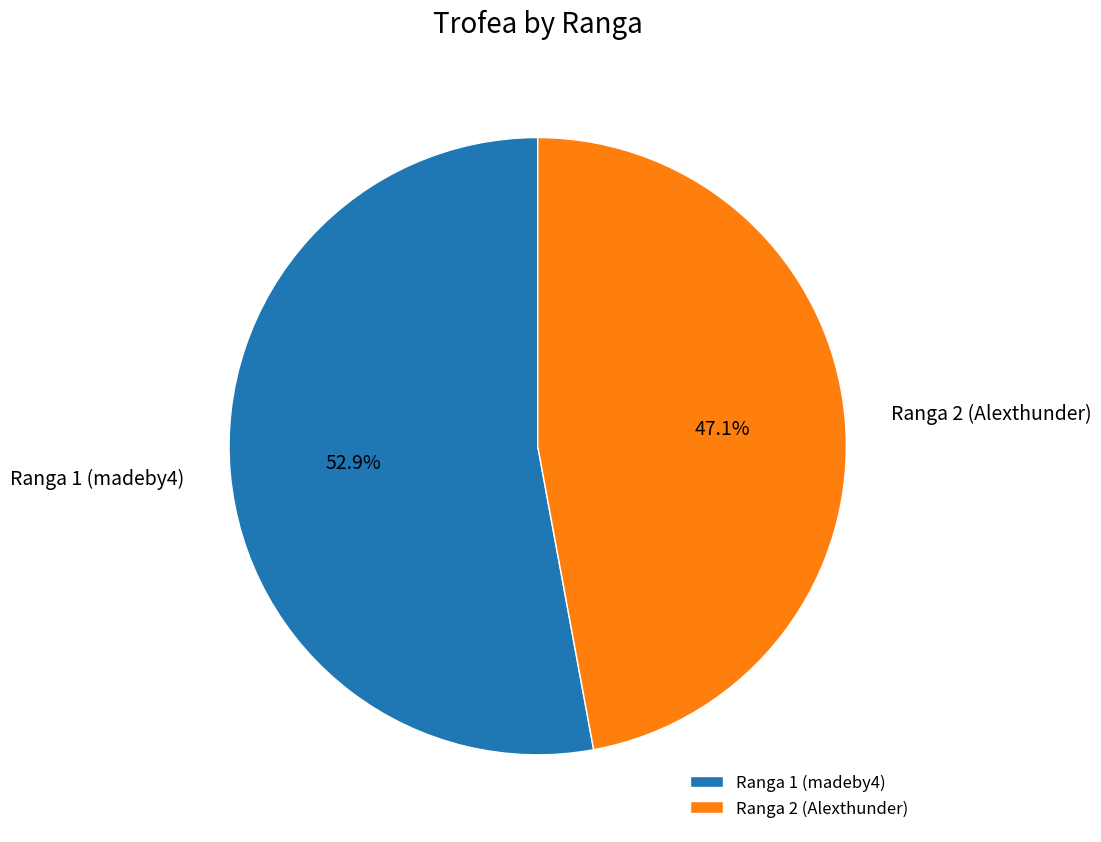

Combined, do Ranga 1 (madeby4) and Ranga 2 (Alexthunder) account for over 50%?

Yes